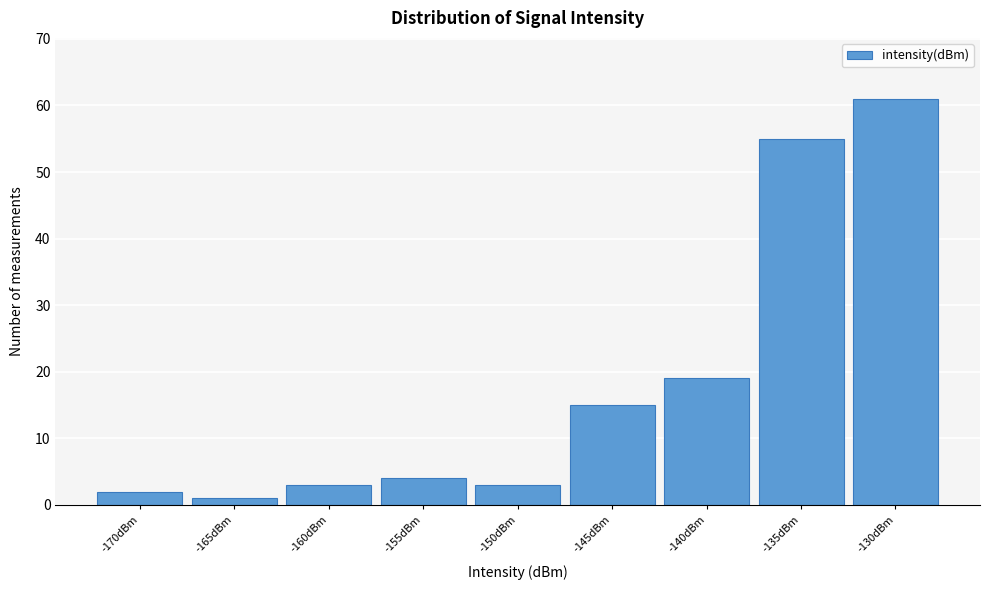

Reading left to right, transcribe all the data shown in this chart.

-170dBm=2	-165dBm=1	-160dBm=3	-155dBm=4	-150dBm=3	-145dBm=15	-140dBm=19	-135dBm=55	-130dBm=61